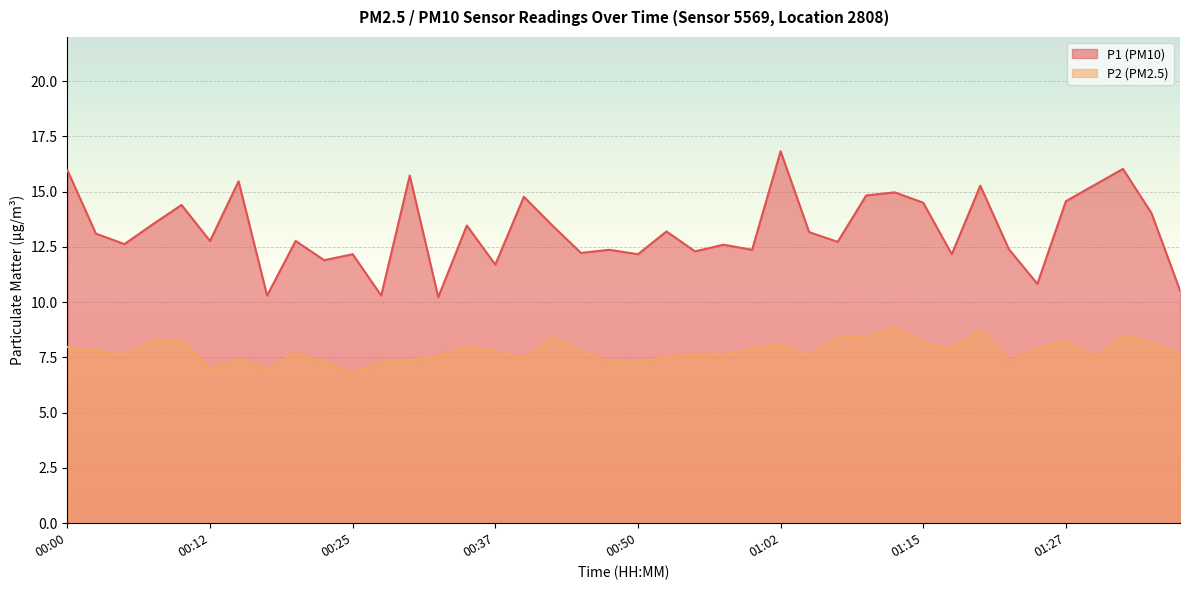

What are all the series names shown in the legend?

P1, P2